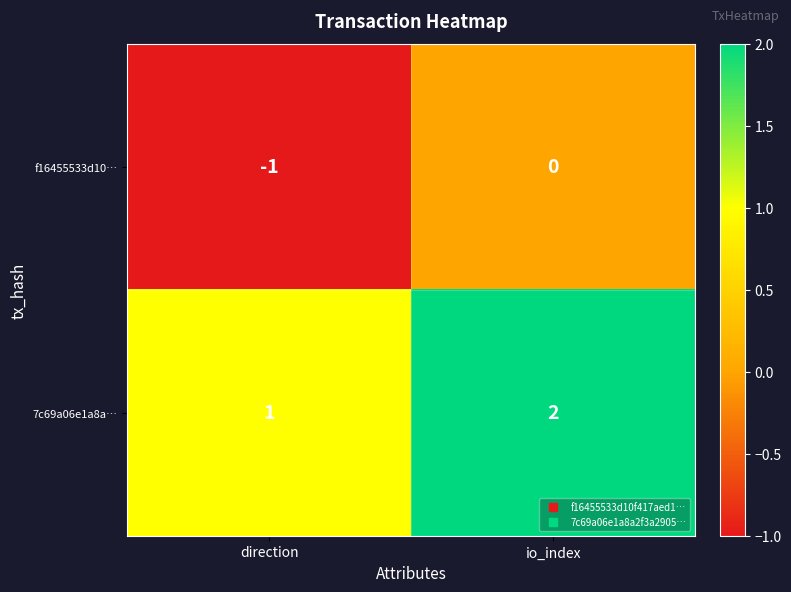

Rank the series at direction from highest to lowest value.

7c69a06e1a8a…, f16455533d10…